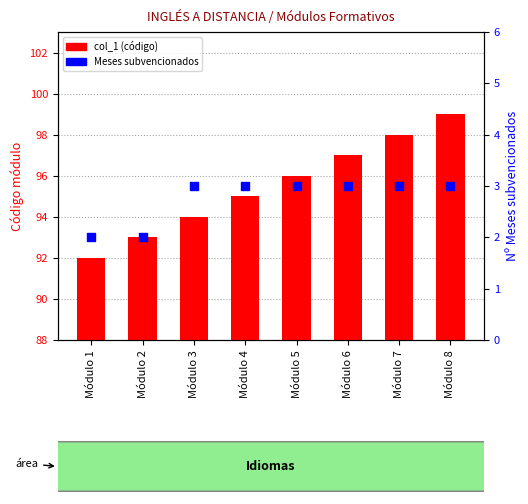

Which series has the widest spread of Y values?

col_1 (code)